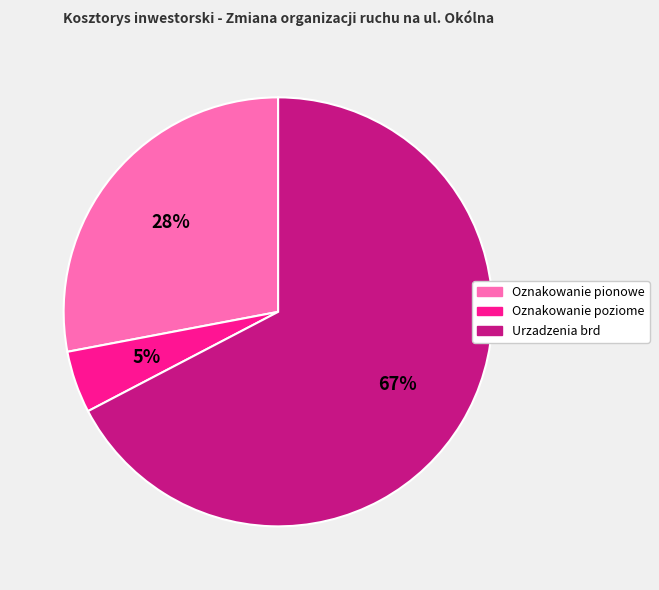

Does any single category account for the majority?

Yes